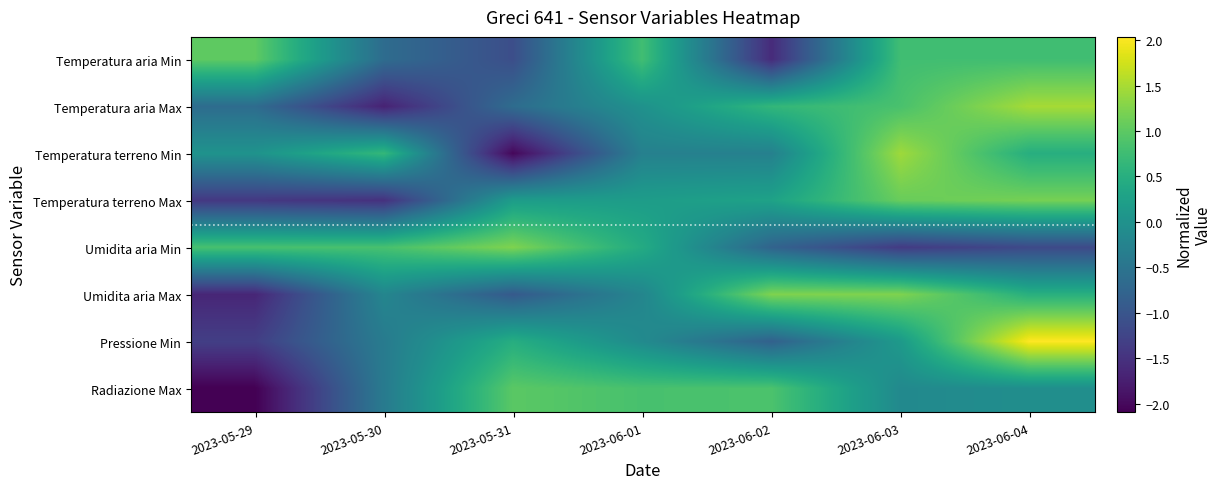

What is the total value across all series at 2023-05-30?

-3.3